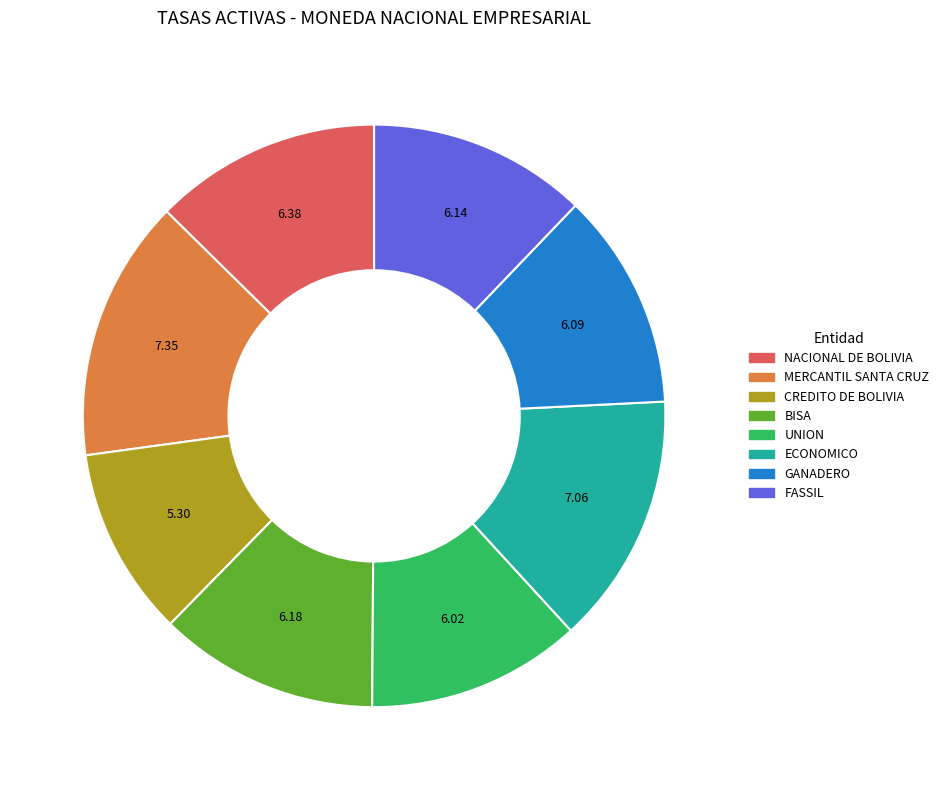

Does any single category account for the majority?

No